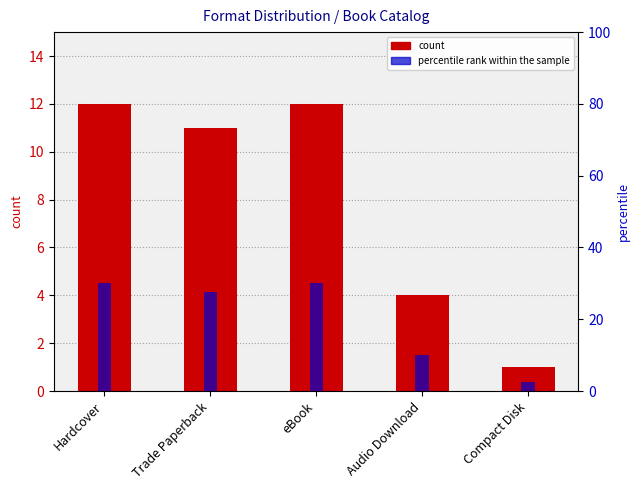

What is the spread (max minus min) of values at Hardcover?

18.0